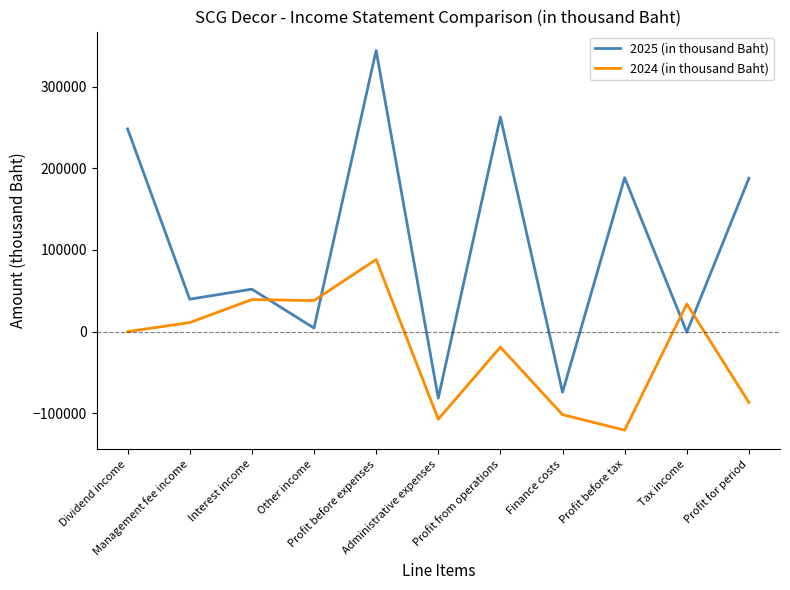

What position from the left is Profit before expenses?

5